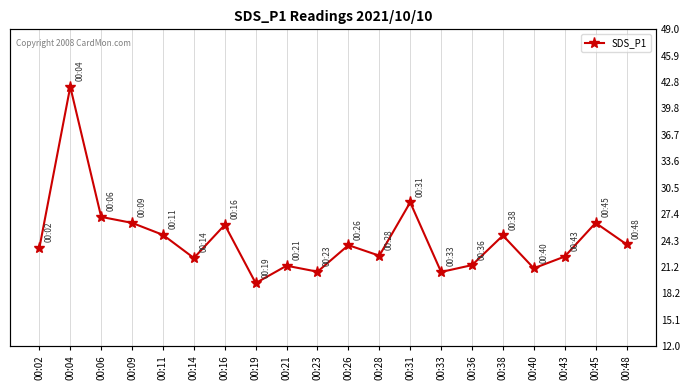

List the labels in order of value, largest first.

00:04, 00:31, 00:06, 00:09, 00:45, 00:16, 00:11, 00:38, 00:48, 00:26, 00:02, 00:28, 00:43, 00:14, 00:36, 00:21, 00:40, 00:23, 00:33, 00:19